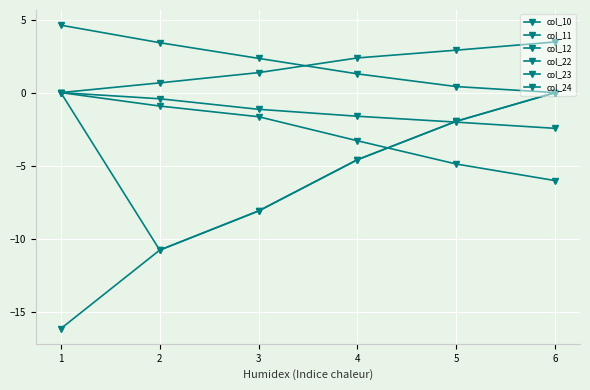

How many lines are shown in the chart?

6